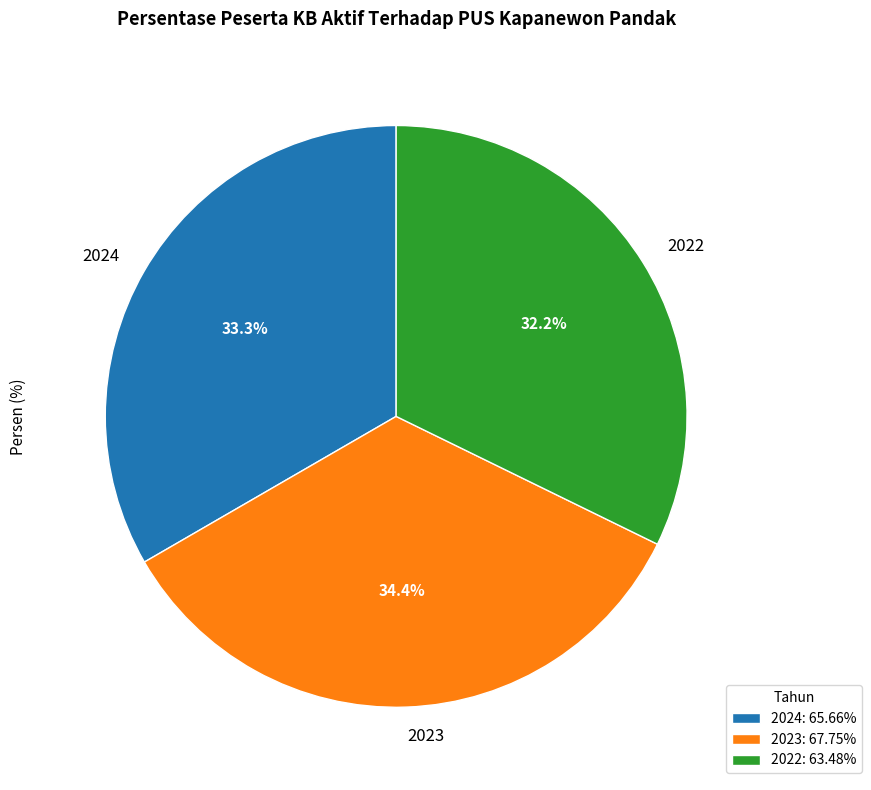

To the nearest percent, what portion does 2024 represent?

33%